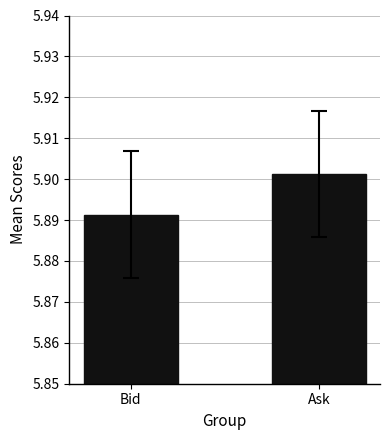

List the labels in order of value, smallest first.

Bid, Ask